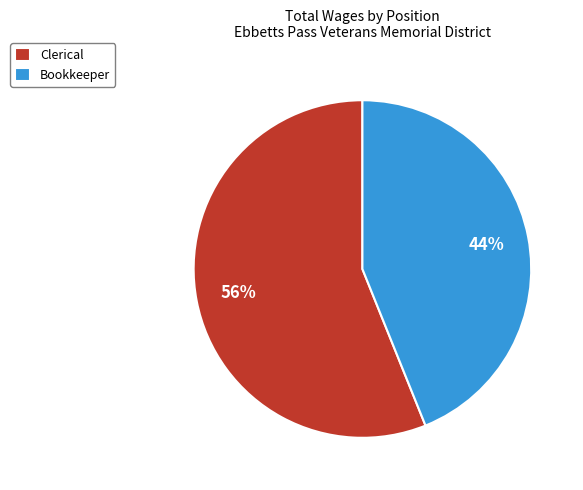

Does Bookkeeper represent more than half of the total?

No